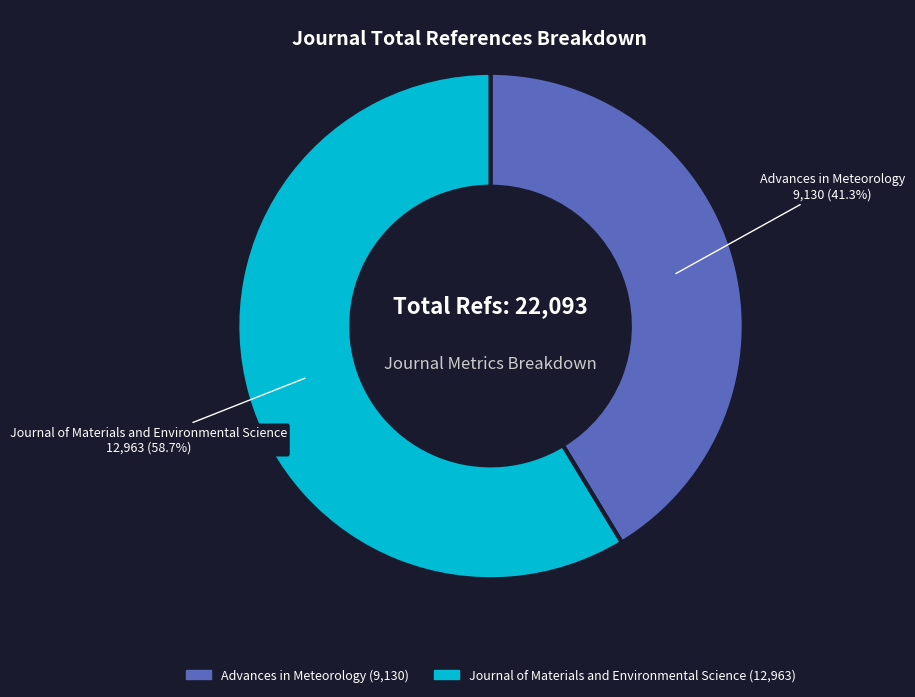

Which slice represents more than half of the pie?

Journal of Materials and Environmental Science